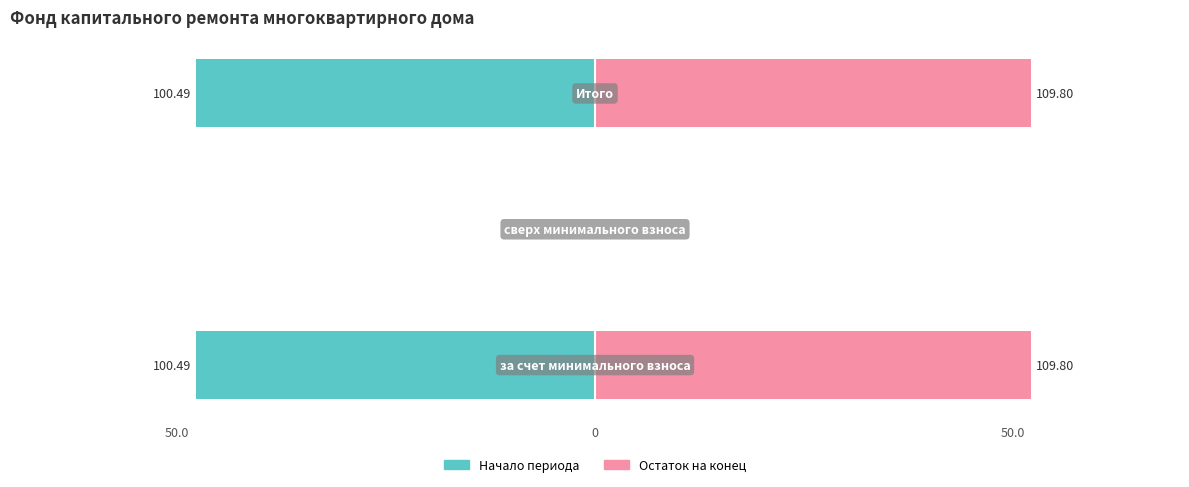

How many data points does each series have?

3